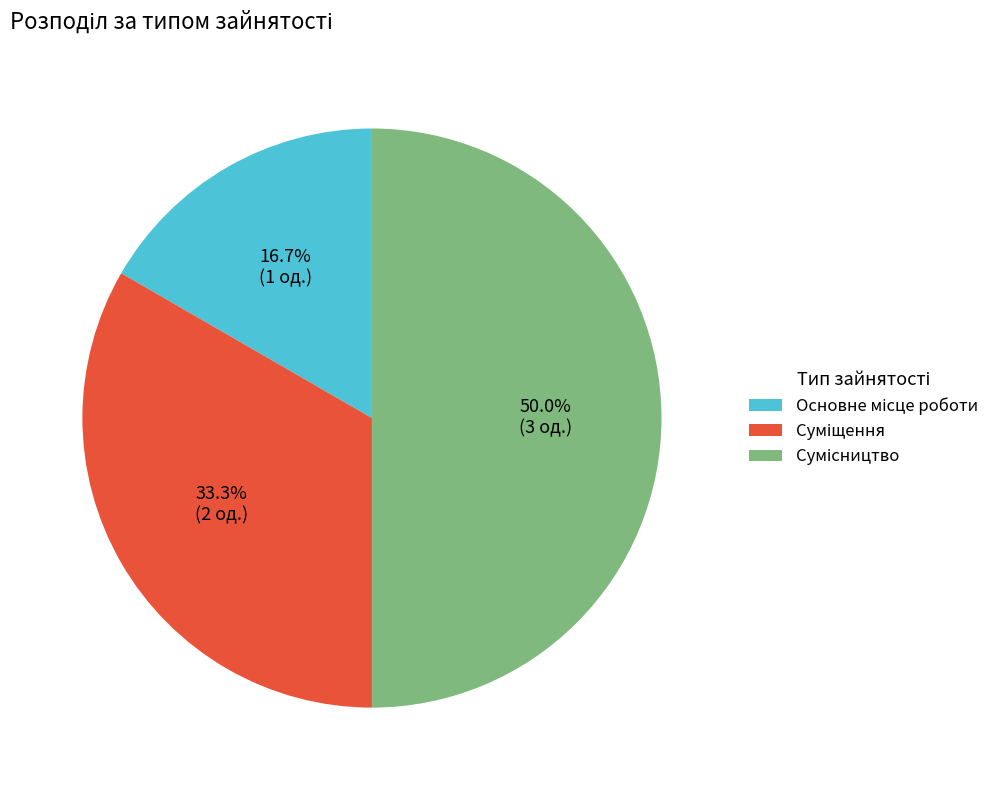

To the nearest percent, what is the combined percentage of Сумісництво and Основне місце роботи?

67%